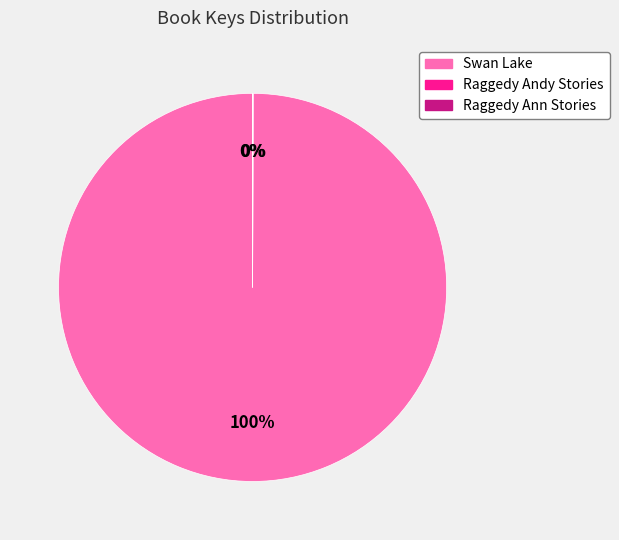

What percentage is the Swan Lake slice, to the nearest percent?

100%